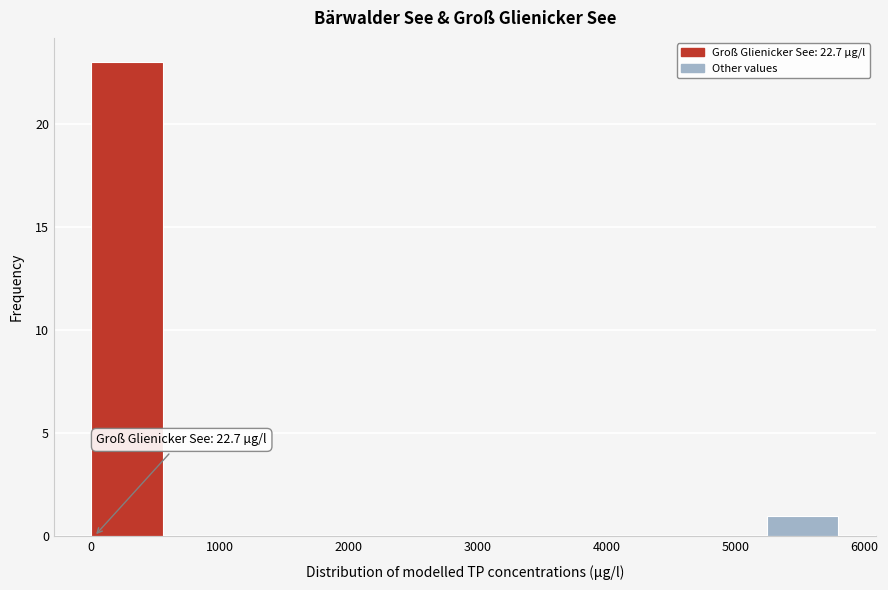

Over which range of the x-axis is the bar tallest?

0 to 600